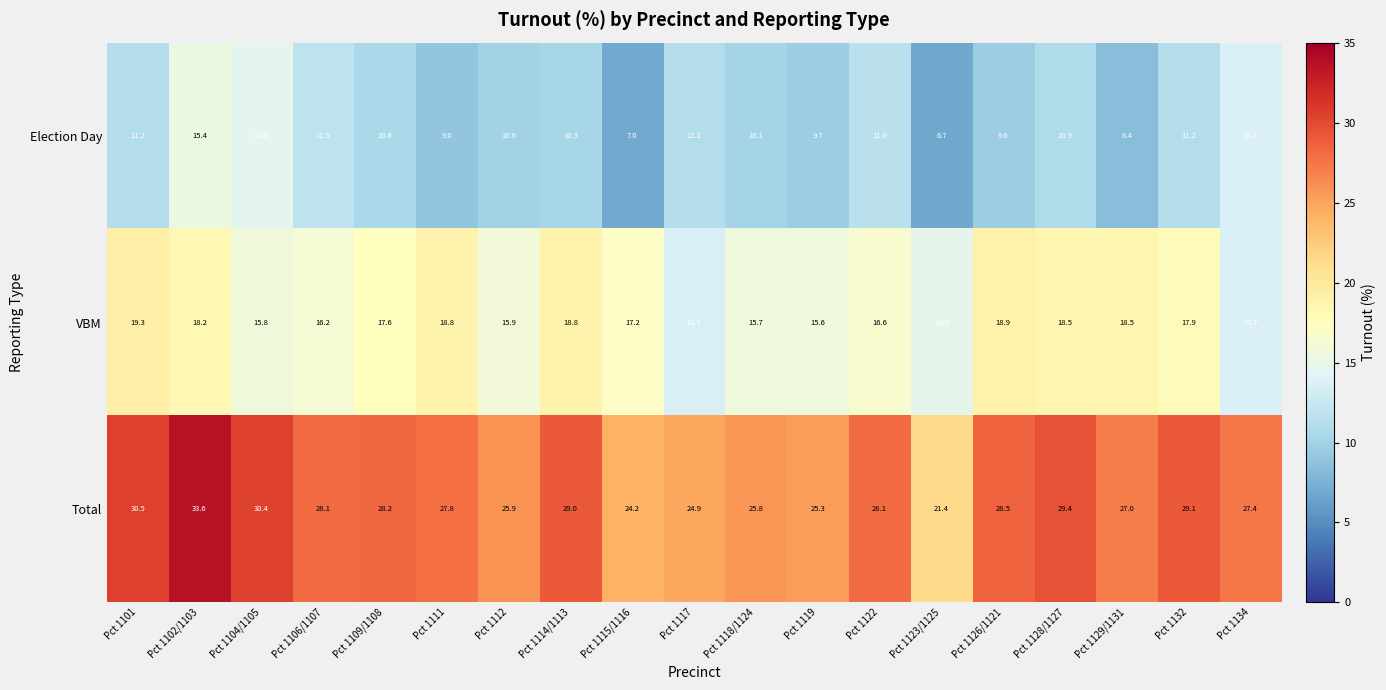

At Pct 1109/1108, list the series in order from smallest to largest.

Election Day, VBM, Total